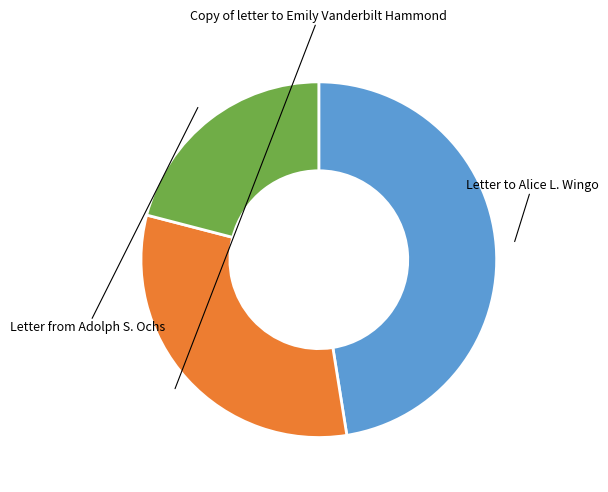

Count the number of slices in the pie.

3